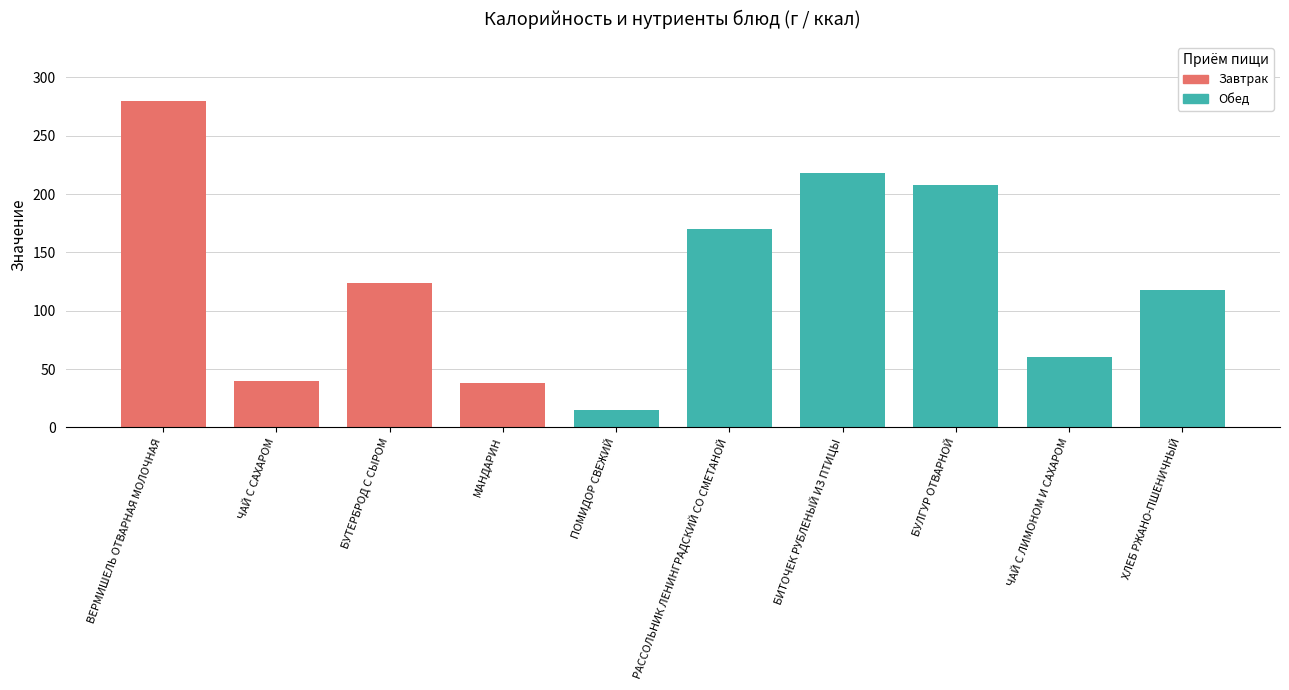

Which has a higher value, ЧАЙ С ЛИМОНОМ И САХАРОМ or ПОМИДОР СВЕЖИЙ?

ЧАЙ С ЛИМОНОМ И САХАРОМ